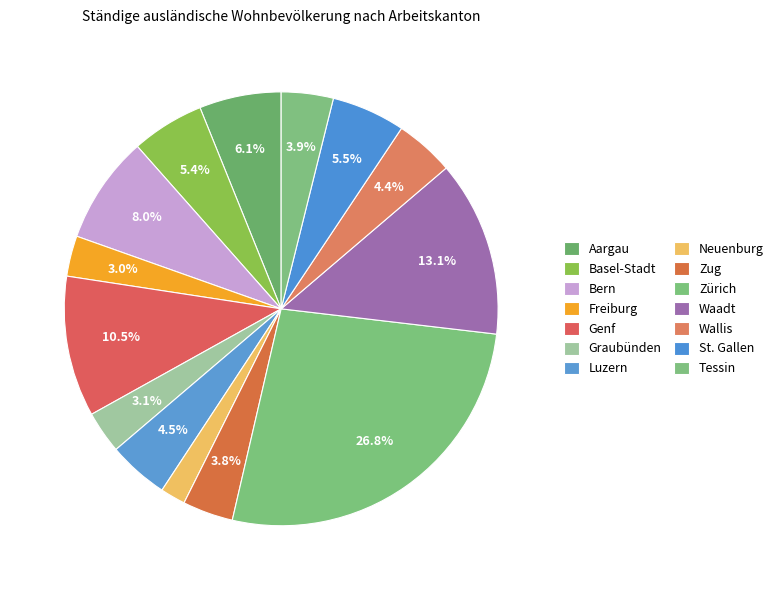

What is the total percentage of Graubünden and Waadt?

16.3%